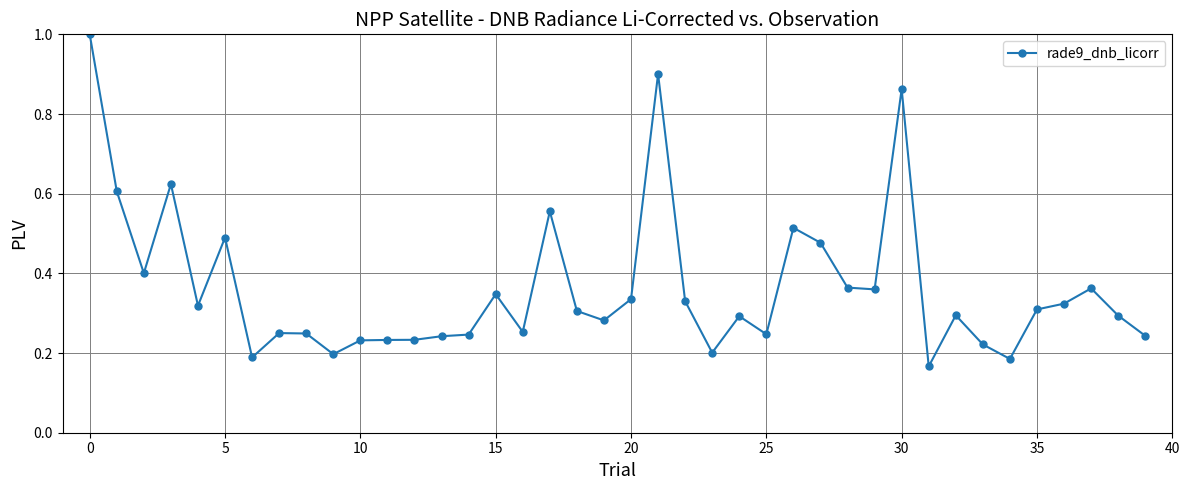

What is the maximum value shown in the chart?

1.0